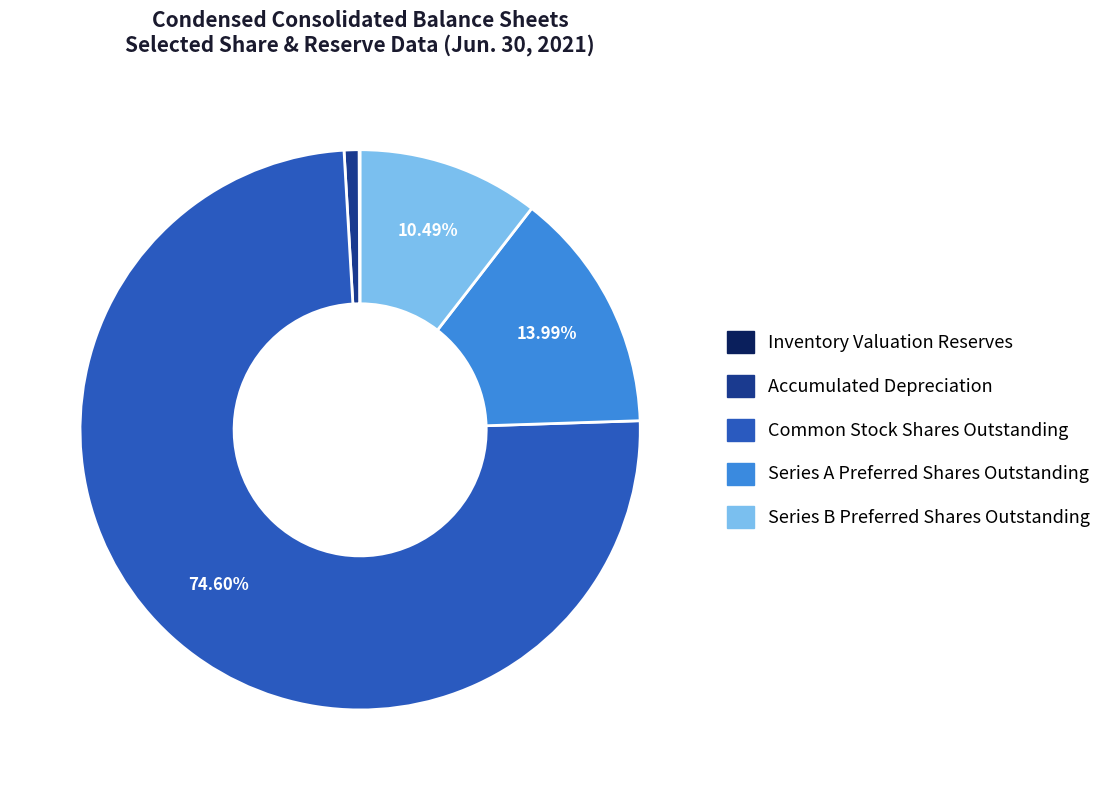

Which category has the biggest portion of the pie?

Common Stock Shares Outstanding